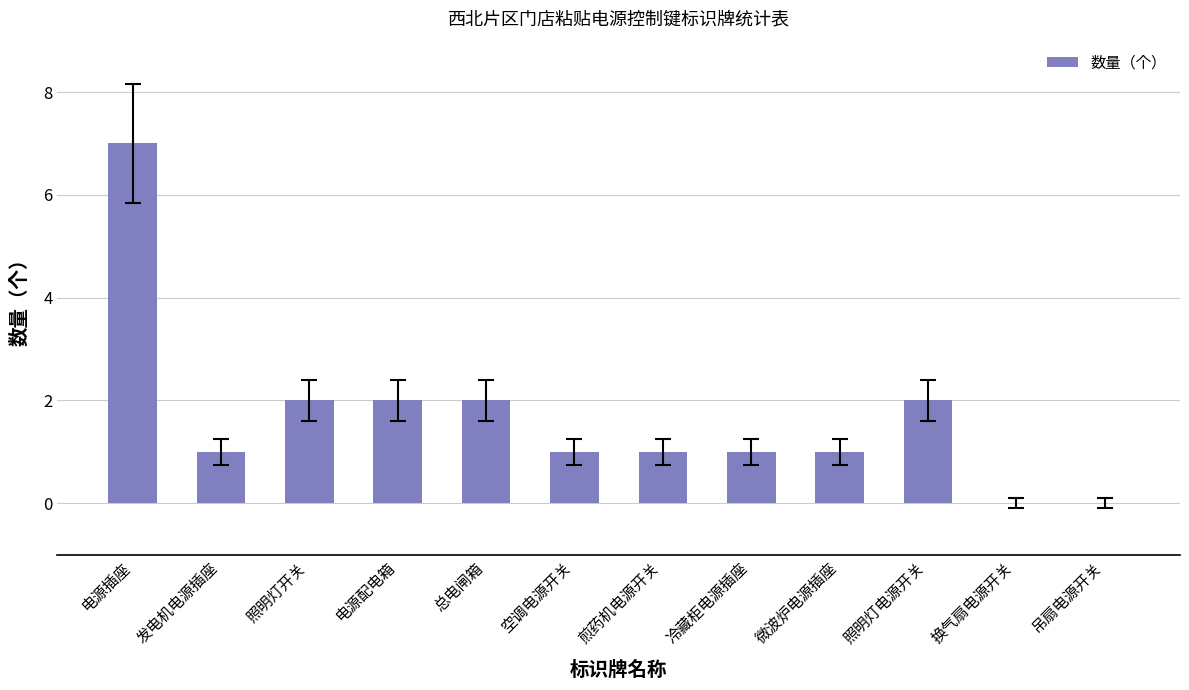

The value at 发电机电源插座 is 1. True or false?

True